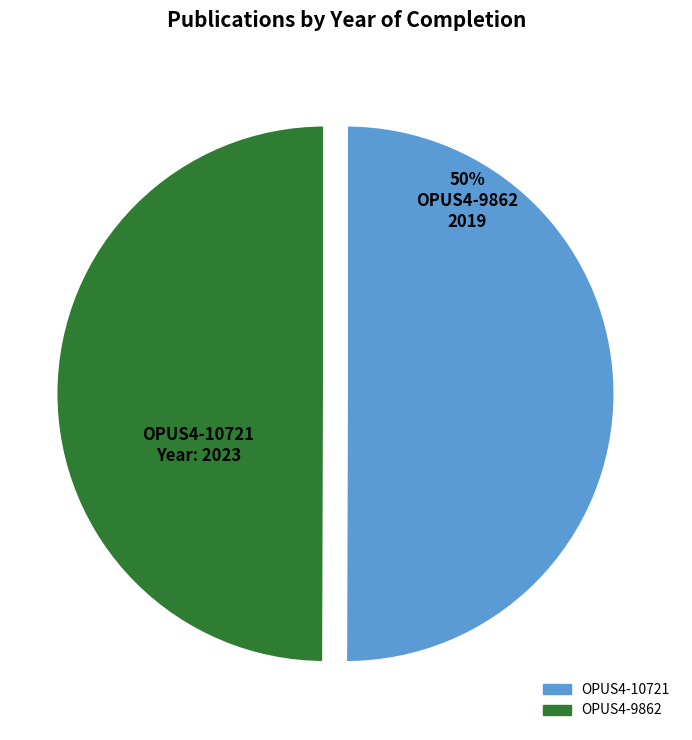

True or false: OPUS4-10721 accounts for 38% of the total.

False